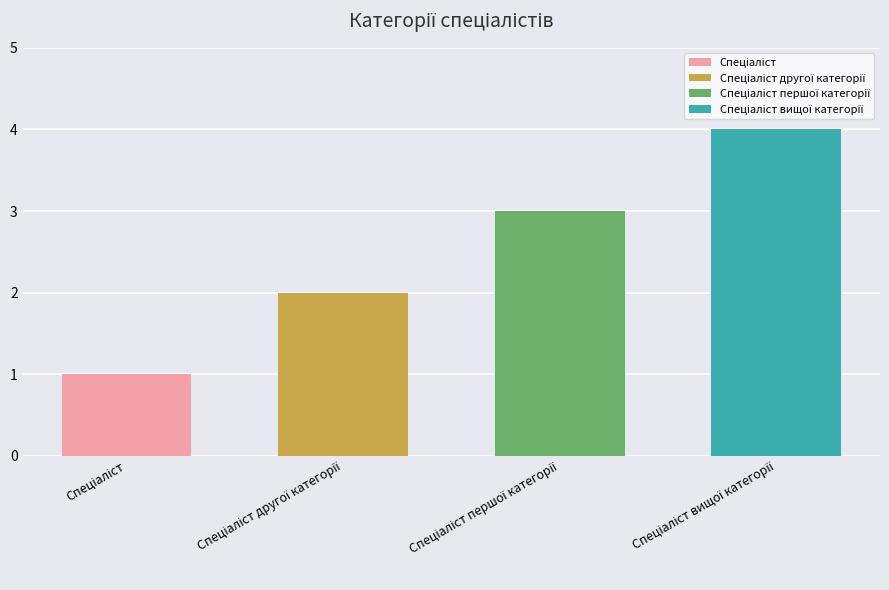

Where is the data nearest to the value 2?

Спеціаліст другої категорії